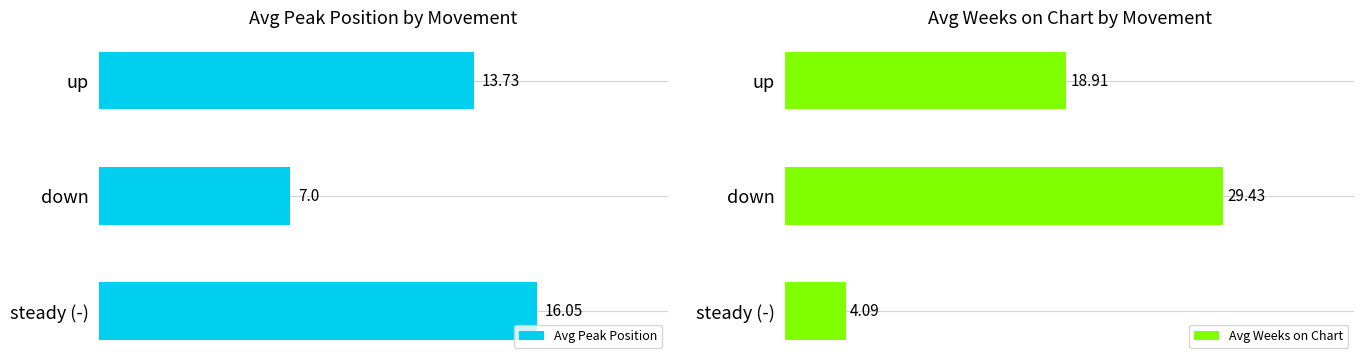

What is the value of the Avg Peak Position bar at the 3rd from the left?

16.1